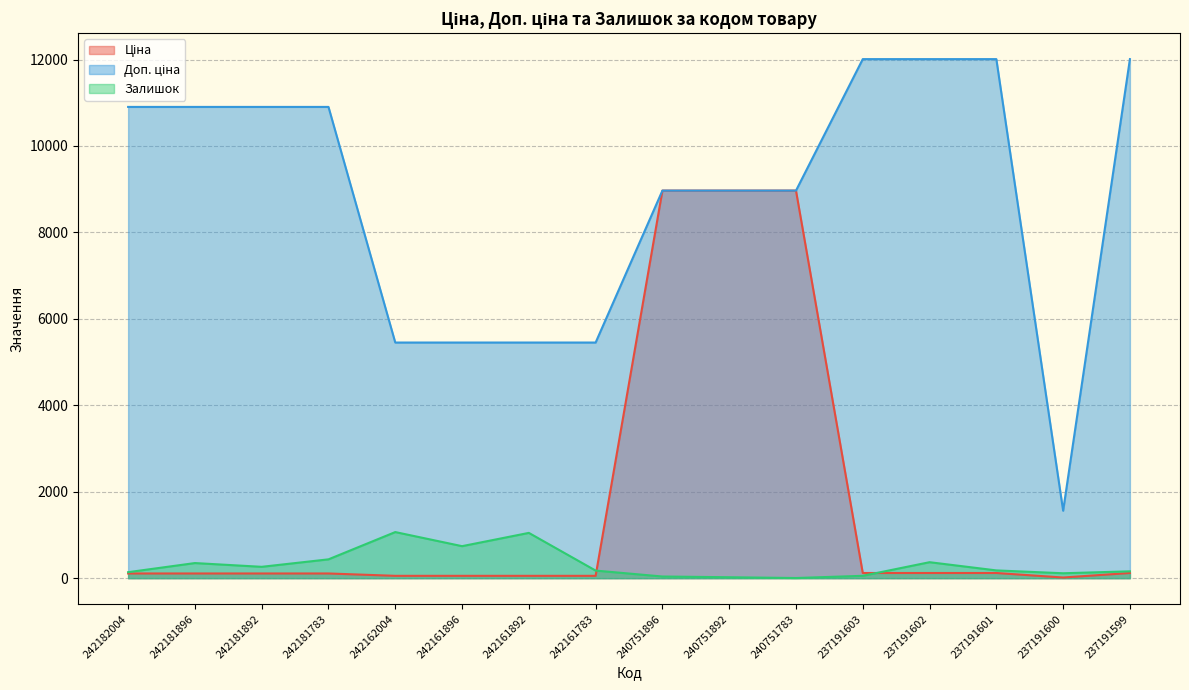

Reading left to right, what are all the values shown in this chart?

Ціна: 242182004=109.0	242181896=109.0	242181892=109.0	242181783=109.0	242162004=54.5	242161896=54.5	242161892=54.5	242161783=54.5	240751896=8966.9	240751892=8966.9	240751783=8966.9	237191603=120.1	237191602=120.1	237191601=120.1	237191600=15.6	237191599=120.1
Доп. ціна: 242182004=10903.0	242181896=10903.0	242181892=10903.0	242181783=10903.0	242162004=5452.0	242161896=5452.0	242161892=5452.0	242161783=5452.0	240751896=8966.9	240751892=8966.9	240751783=8966.9	237191603=12009.0	237191602=12009.0	237191601=12009.0	237191600=1561.0	237191599=12009.0
Залишок: 242182004=139.0	242181896=350.0	242181892=263.0	242181783=436.0	242162004=1067.0	242161896=741.0	242161892=1048.0	242161783=176.0	240751896=39.0	240751892=22.0	240751783=4.0	237191603=55.0	237191602=370.0	237191601=180.0	237191600=114.0	237191599=159.0